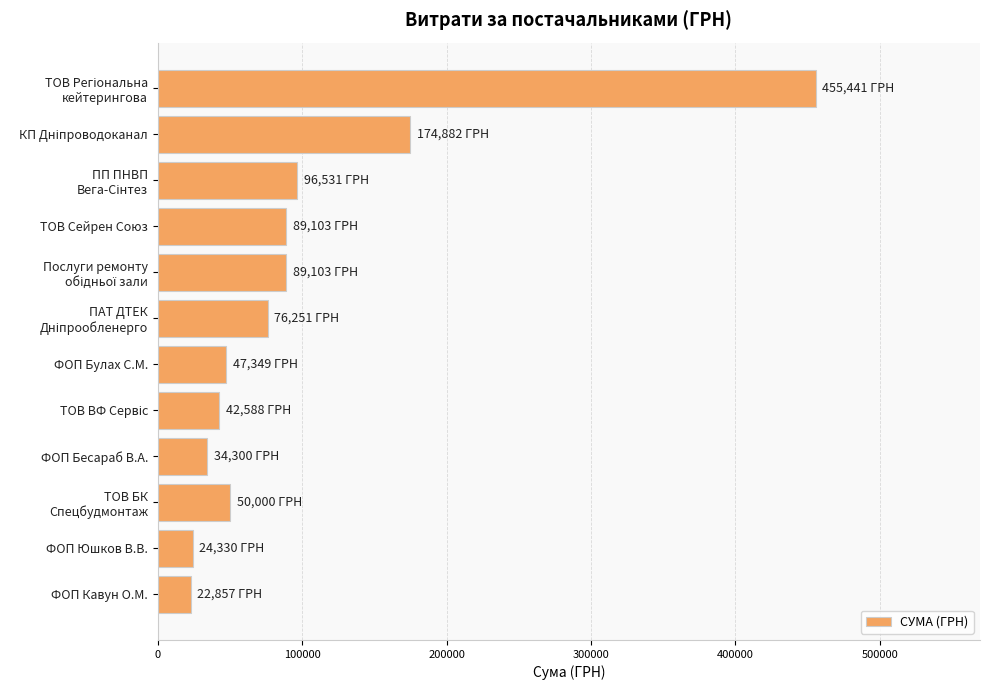

What is the value of the 7th bar from the top?

47349.0